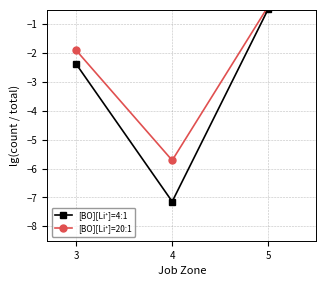

What is the value of the [BO][Li⁺]=4:1 point at the 1st from the left?

-2.4